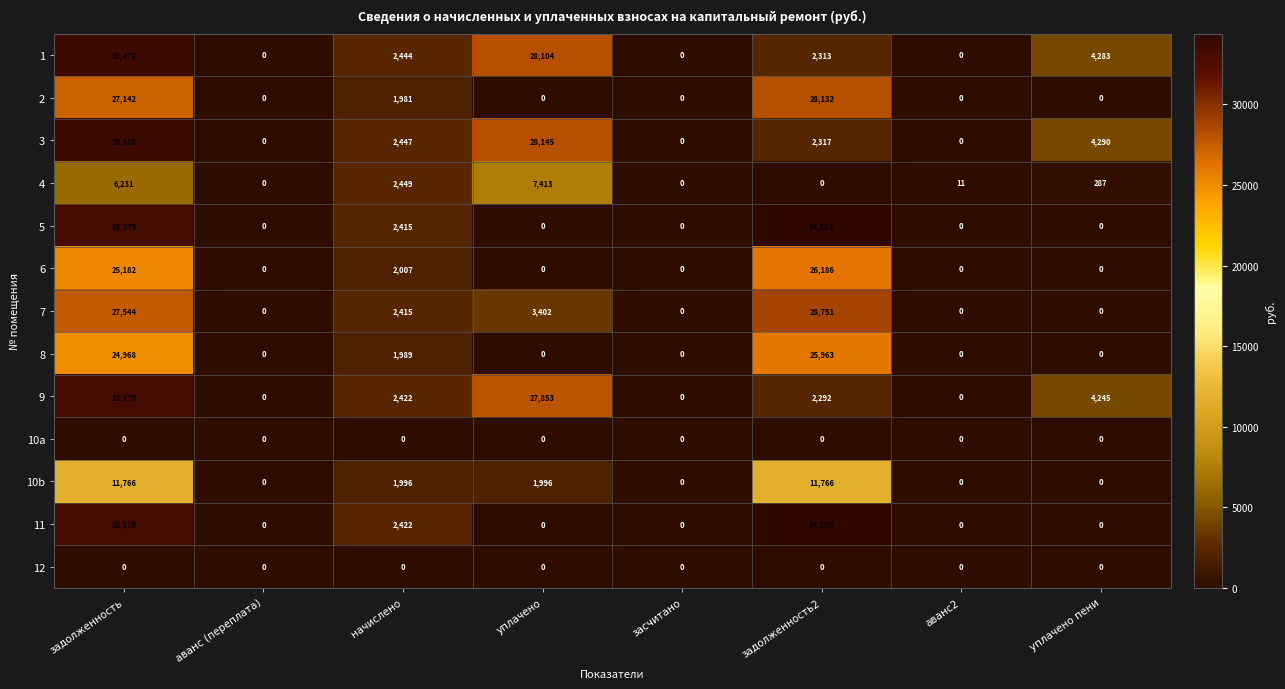

What is the sum of the 1 values at задолженность and задолженность2?

35791